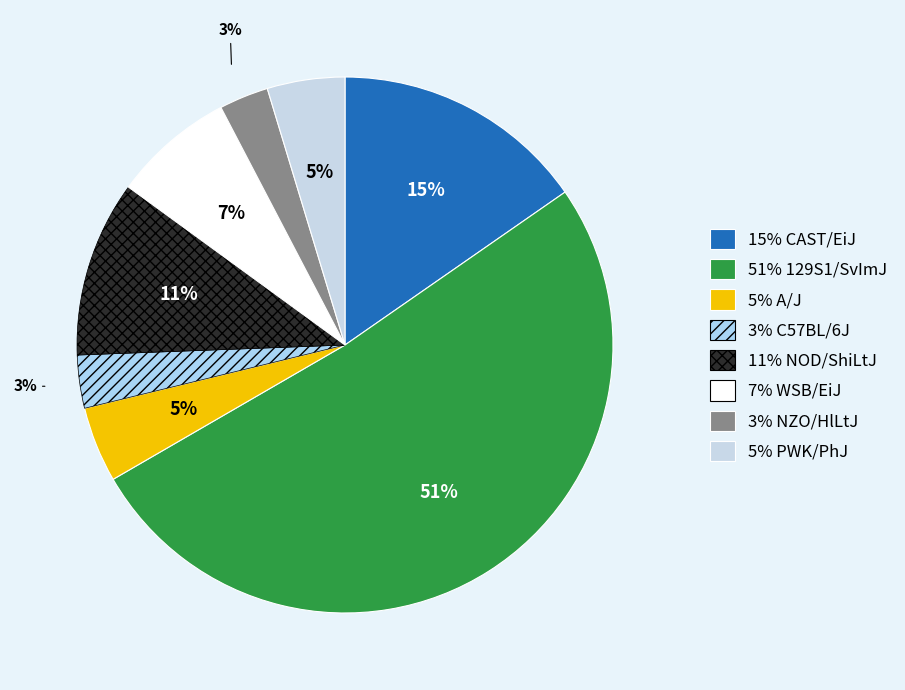

To the nearest percent, what is the average slice percentage?

12%